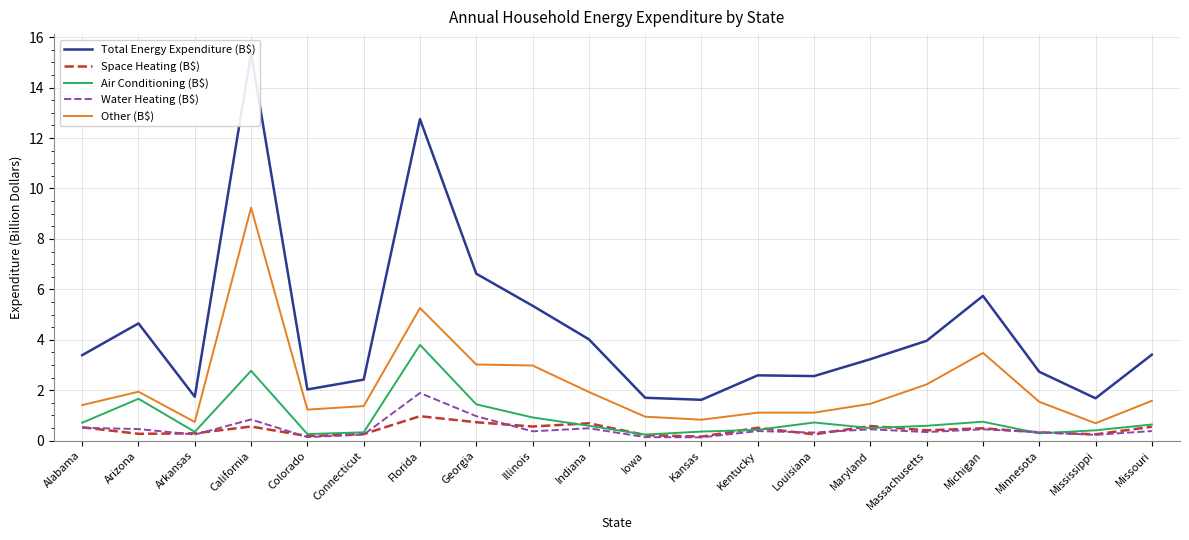

What are all the series names shown in the legend?

Total Energy Expenditure (B$), Space Heating (B$), Air Conditioning (B$), Water Heating (B$), Other (B$)